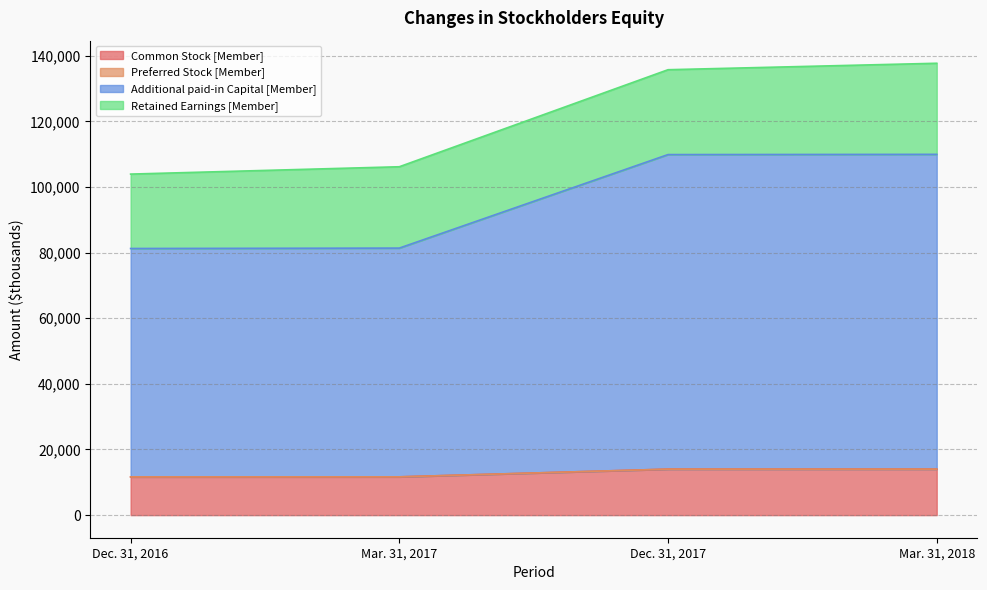

Rank the categories by Common Stock [Member] value from lowest to highest.

Dec. 31, 2016, Mar. 31, 2017, Dec. 31, 2017, Mar. 31, 2018